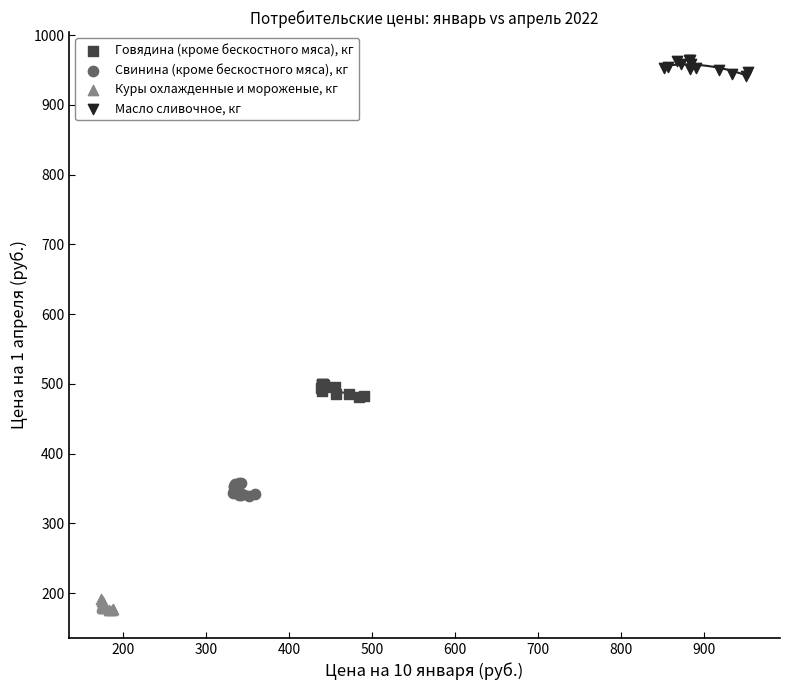

Which series contains the highest Y value?

Масло сливочное, кг